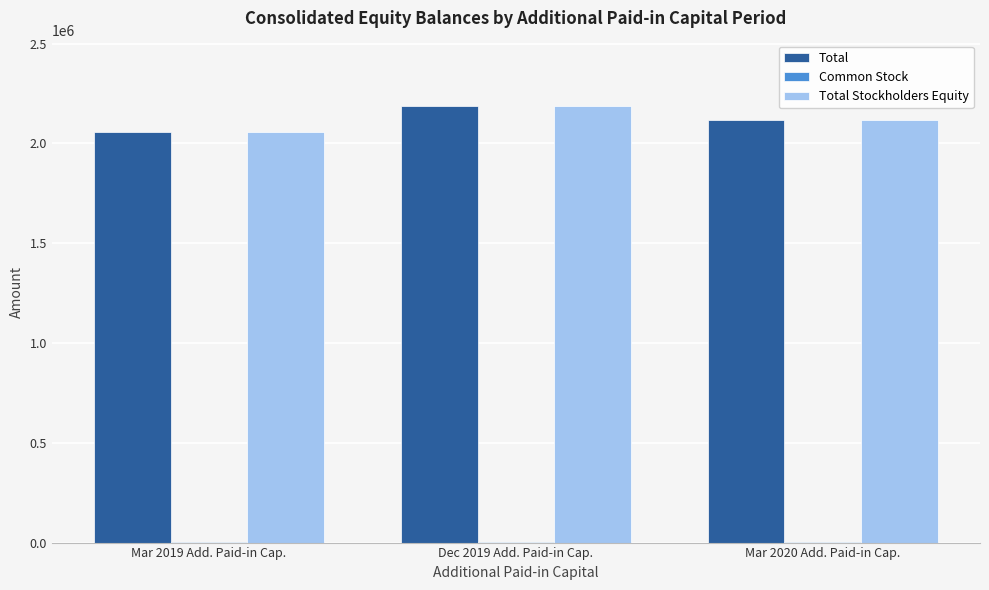

What is the maximum value for Total?

2186542